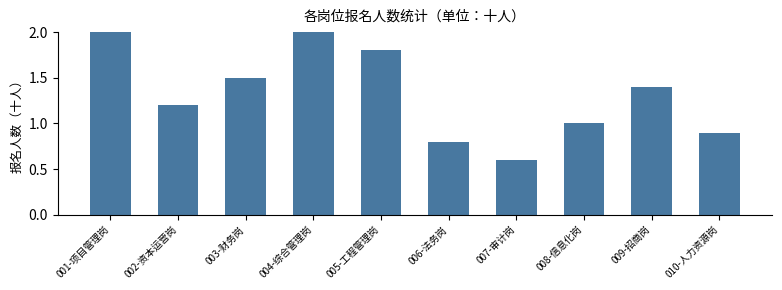

True or false: the data shows 1.1 at 006-法务岗.

False